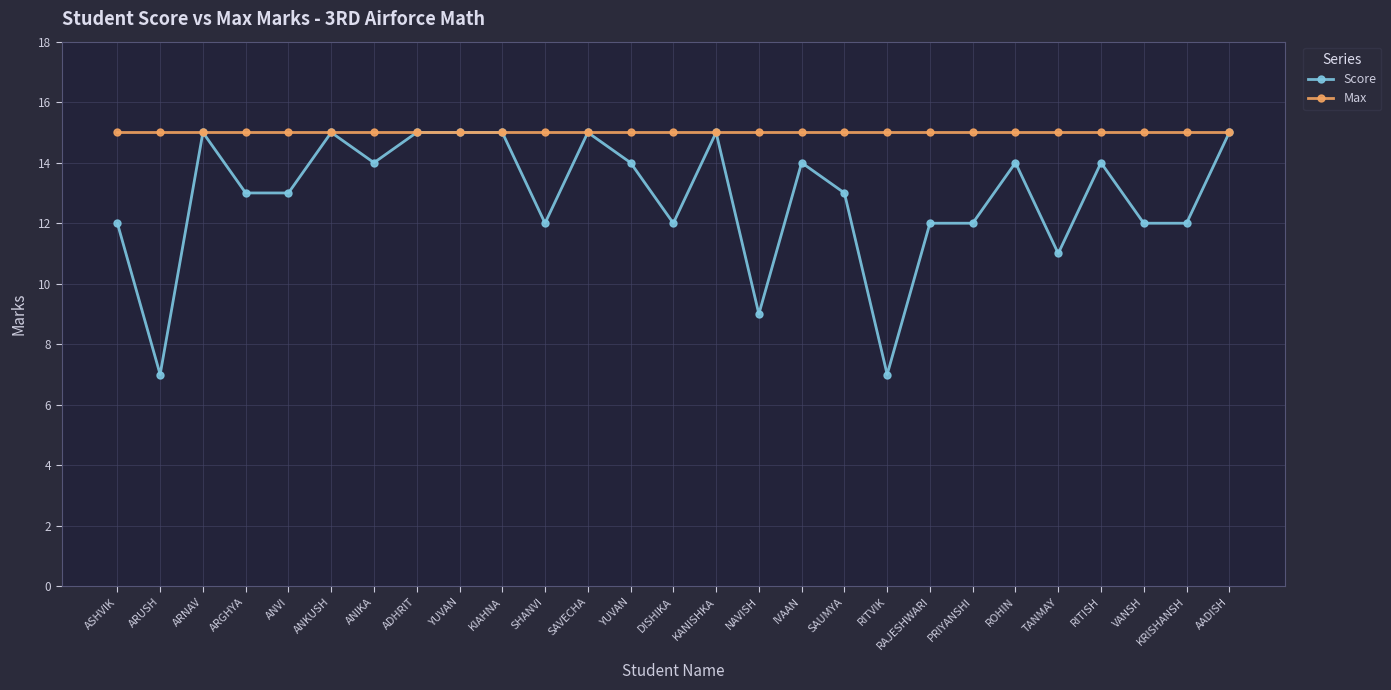

True or false: Score has a value of 15 at ARNAV.

True